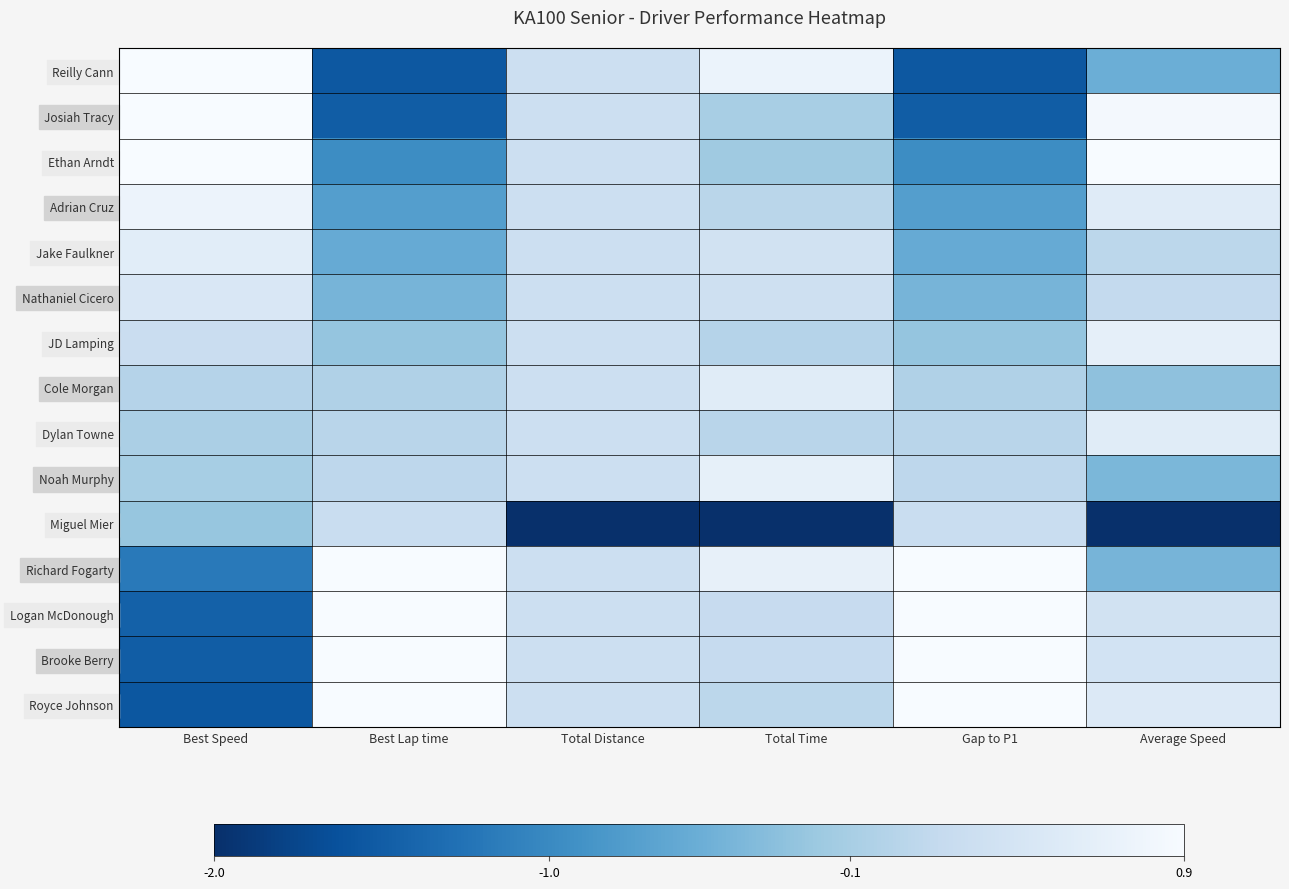

Which has a higher value, Best Speed or Total Time?

Best Speed